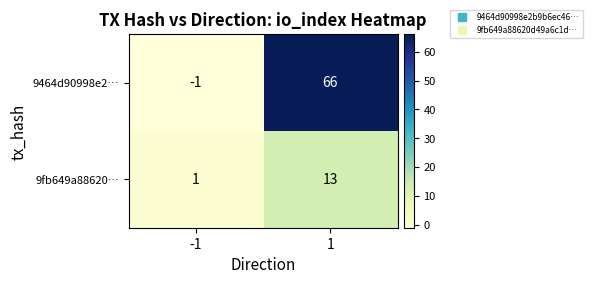

What is the greatest value displayed?

66